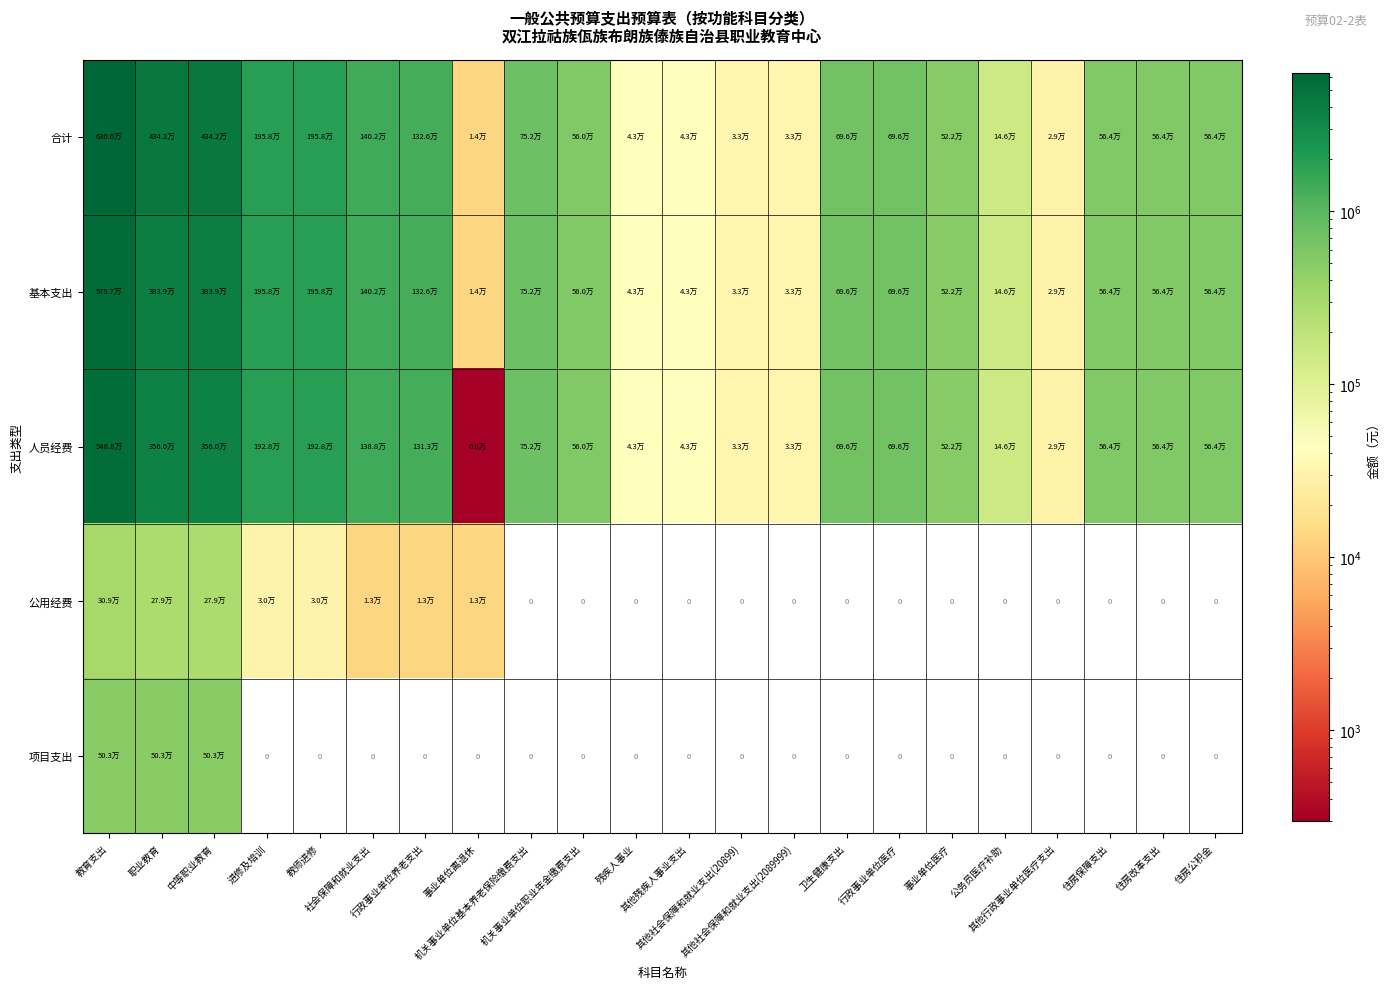

At which category is the sum across all series the highest?

教育支出